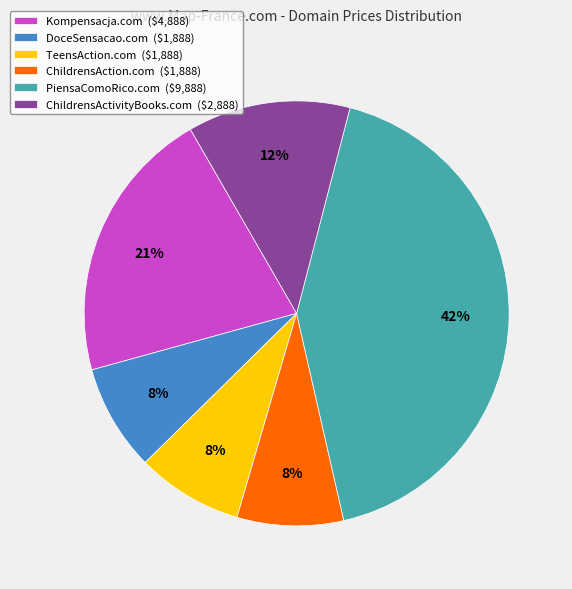

To the nearest percent, what portion does DoceSensacao.com represent?

8%